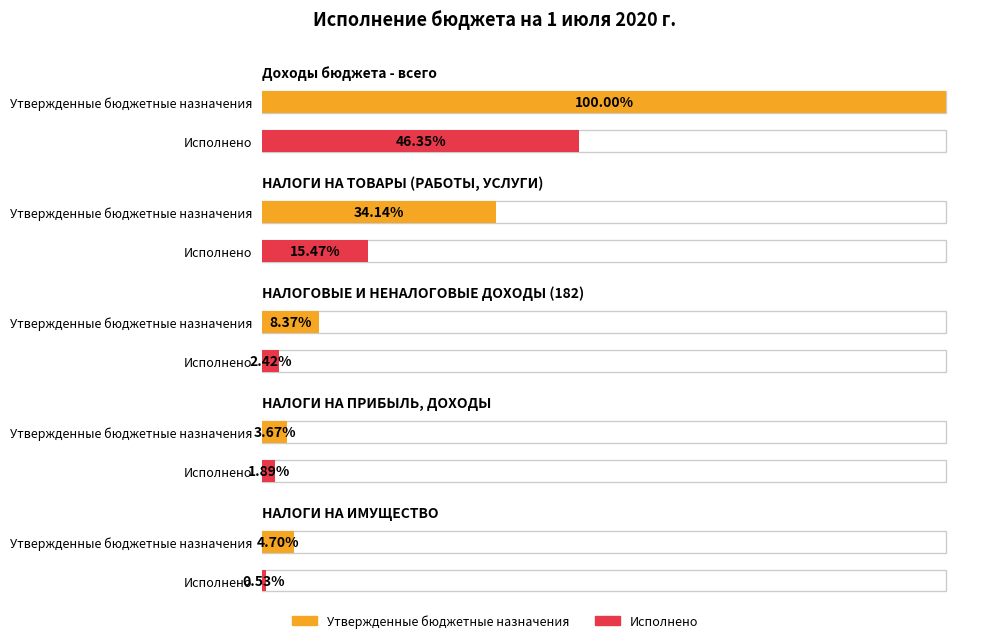

Which series changed the most between НАЛОГИ НА ТОВАРЫ (РАБОТЫ, УСЛУГИ) and НАЛОГИ НА ПРИБЫЛЬ, ДОХОДЫ?

Утвержденные бюджетные назначения